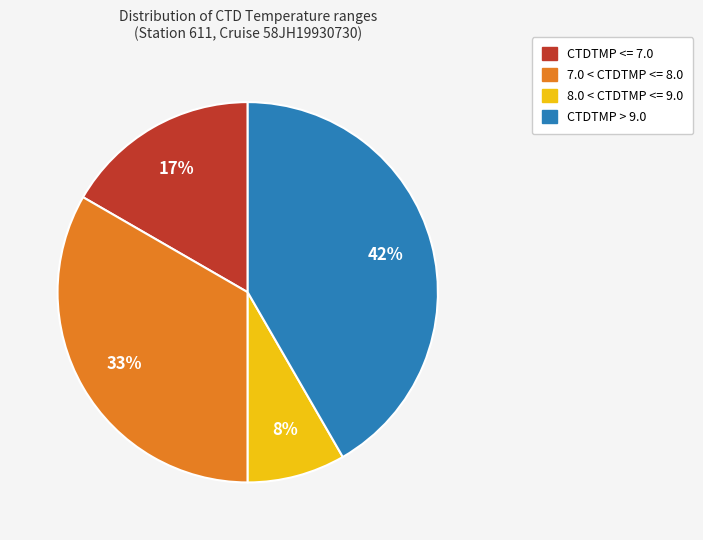

How many segments does this pie chart have?

4